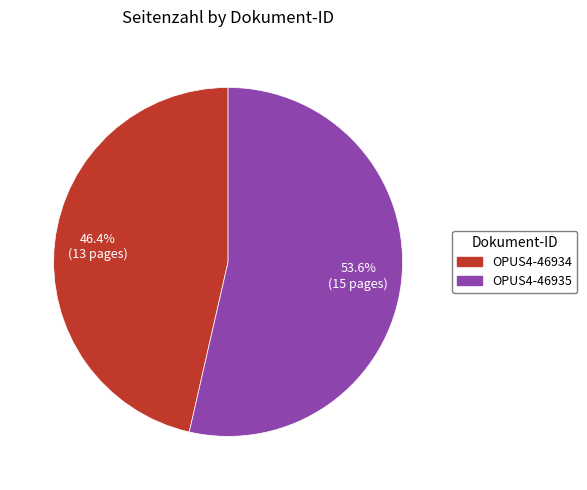

Combined, do OPUS4-46935 and OPUS4-46934 account for over 50%?

Yes